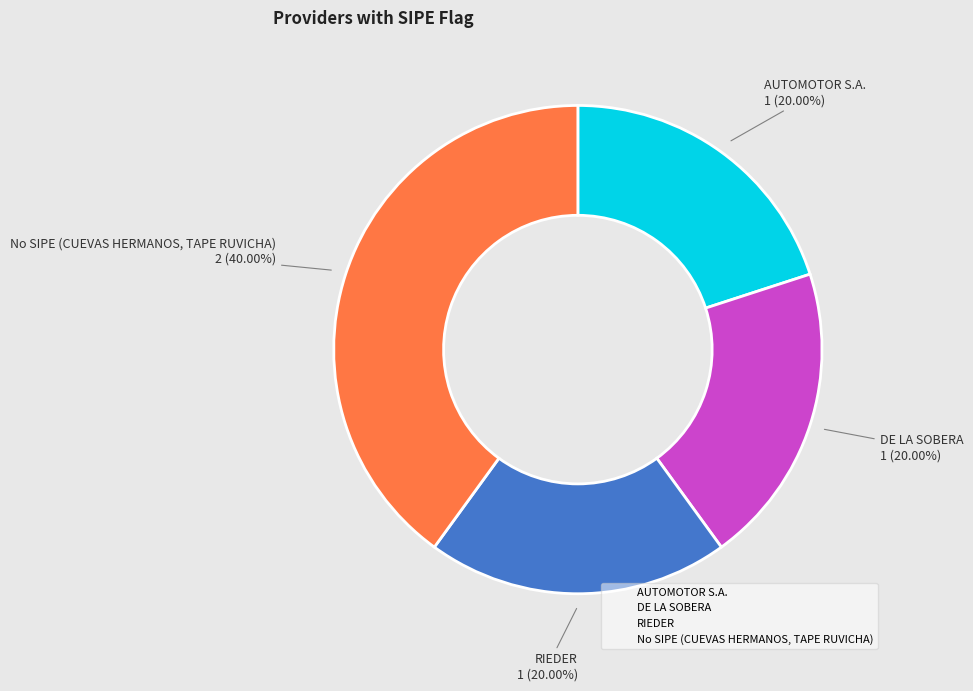

Is there any slice that represents more than half of the pie?

No